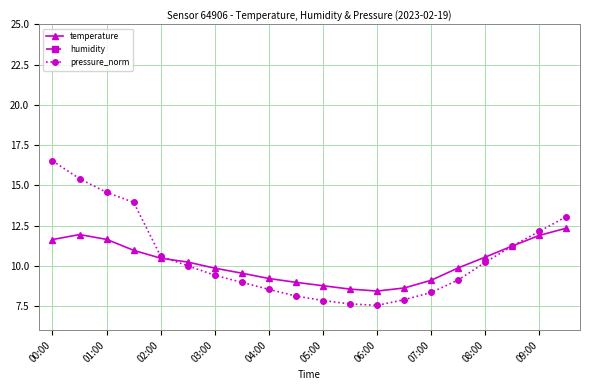

What is the maximum value for pressure_norm?

16.5